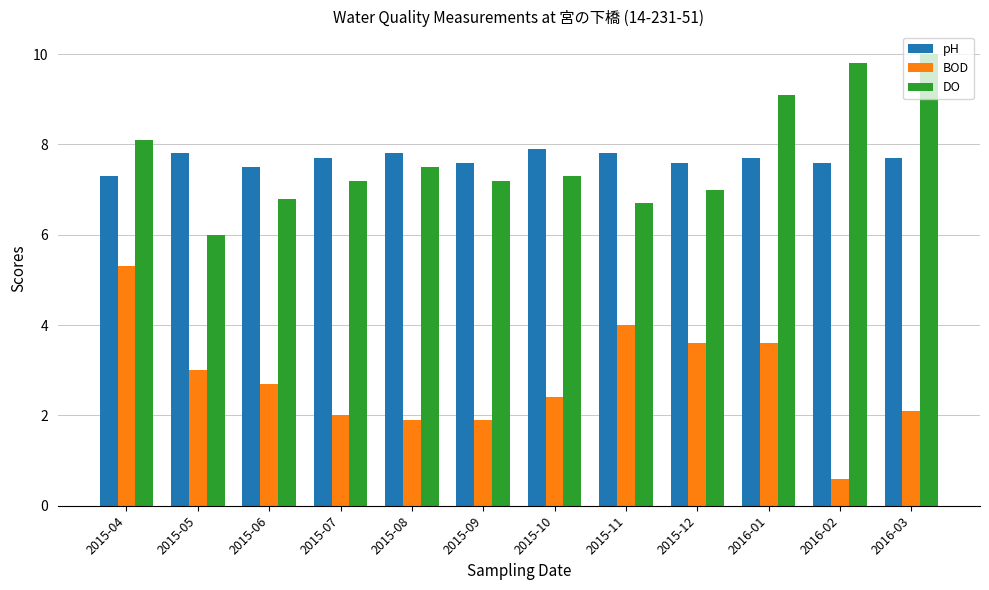

What are all the series names shown in the legend?

pH, BOD, DO